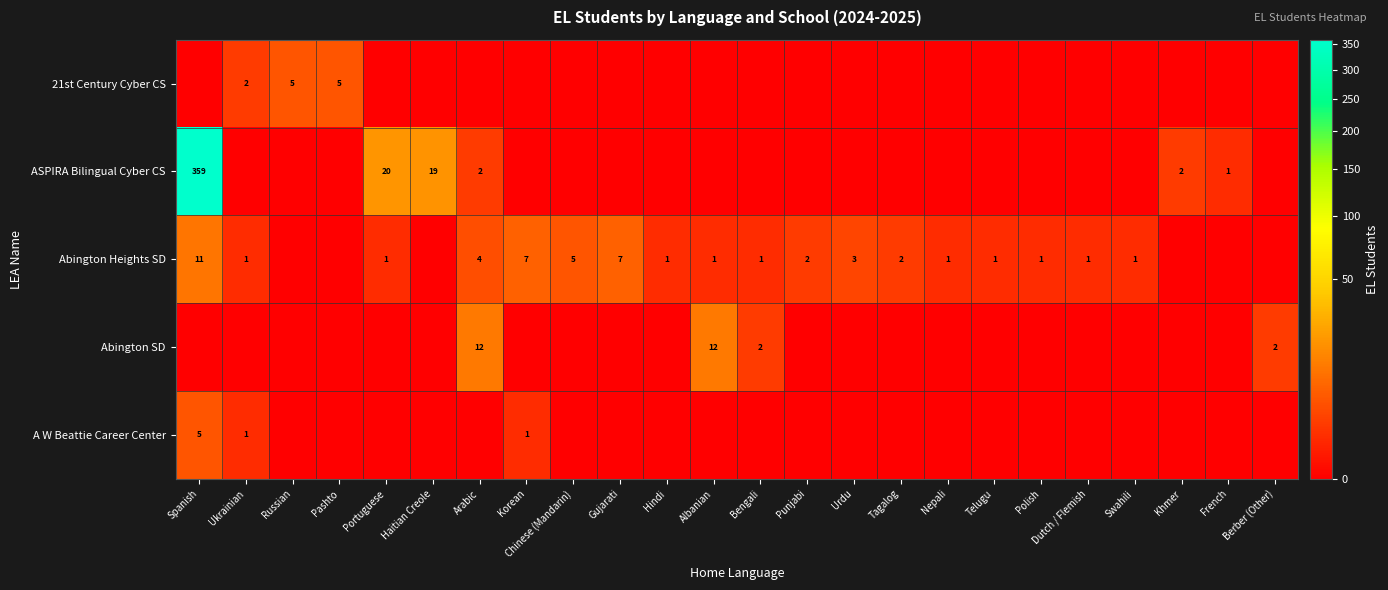

True or false: Abington Heights SD has a value of 1 at Portuguese.

True